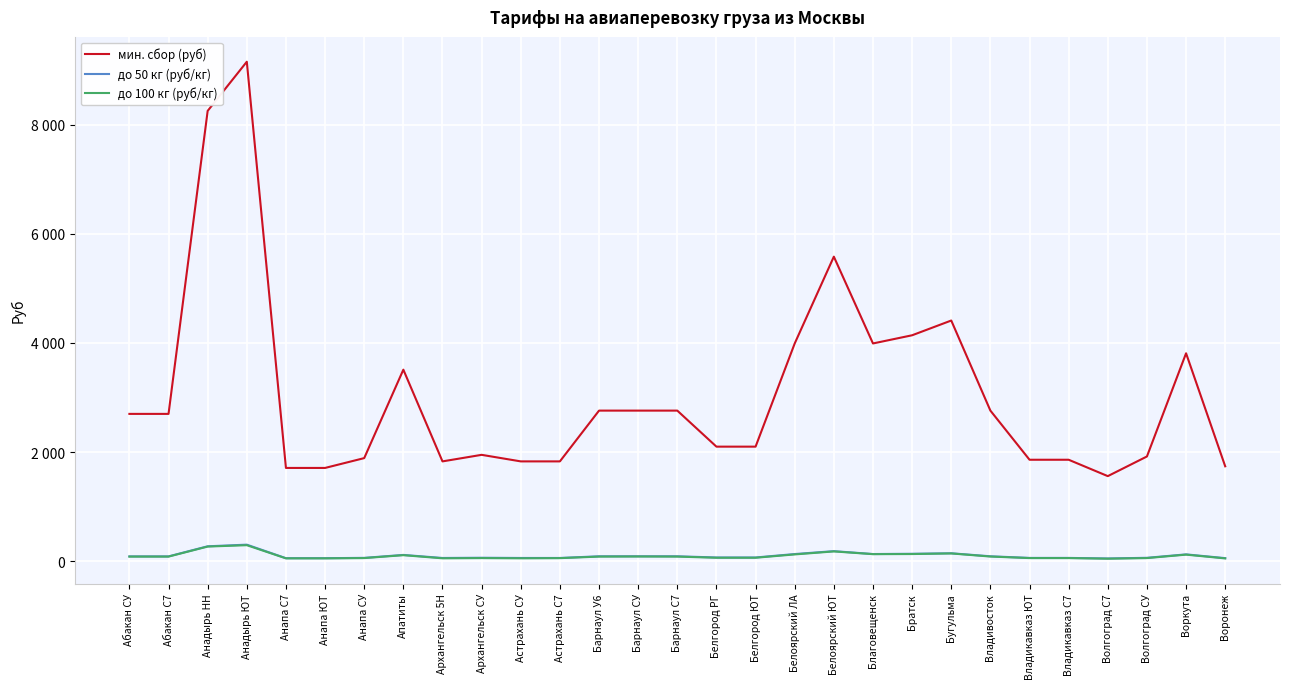

At which category is the sum across all series the highest?

Анадырь ЮТ